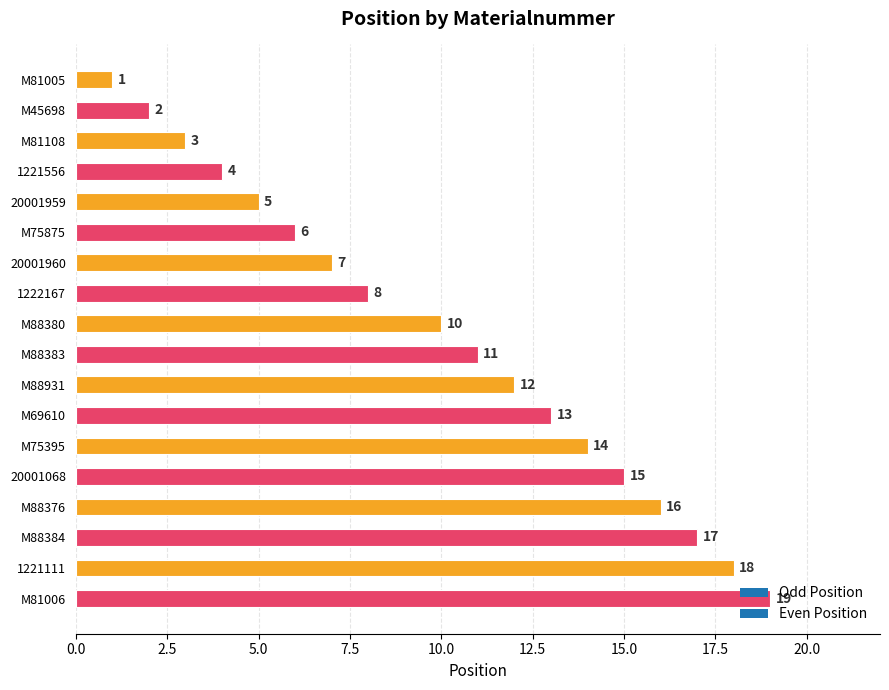

Between 1221111 and M88384, which is larger?

1221111